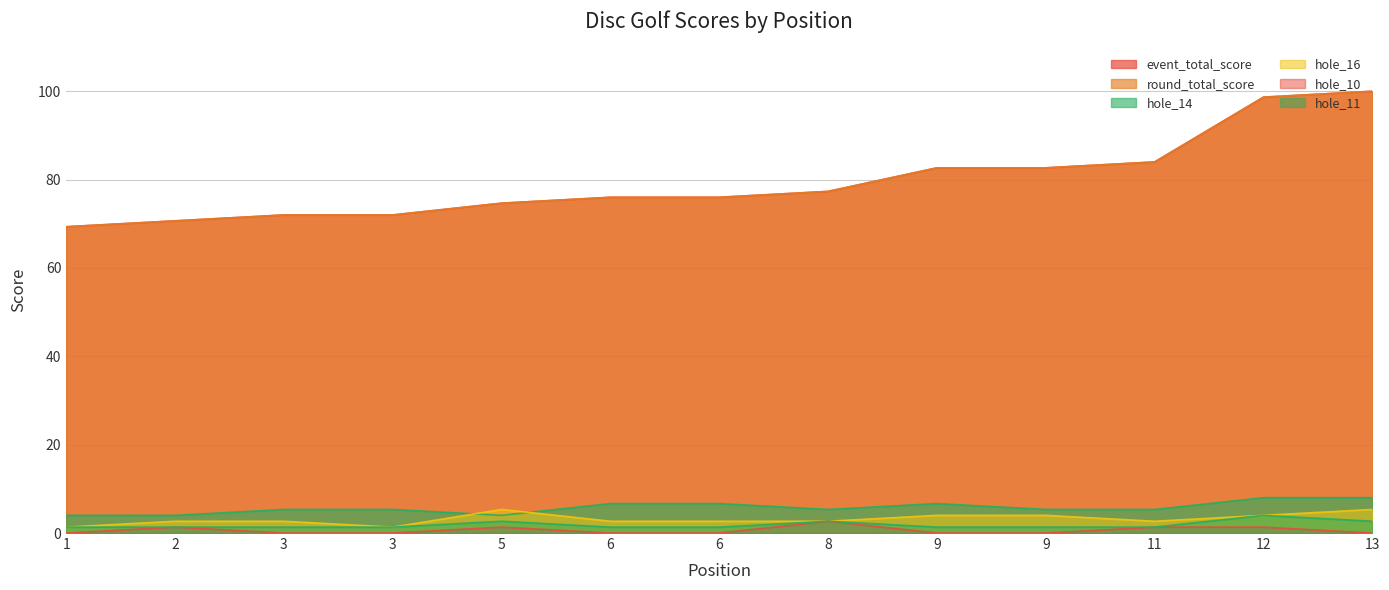

The value of hole_14 at 6 is 1.9. True or false?

False